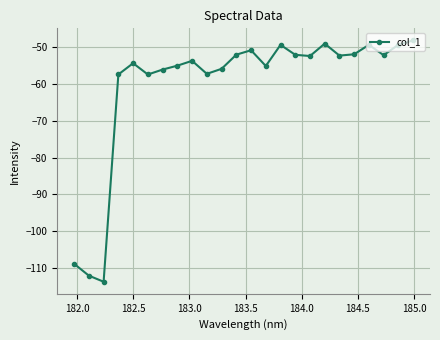

What is the maximum value shown in the chart?

-48.2